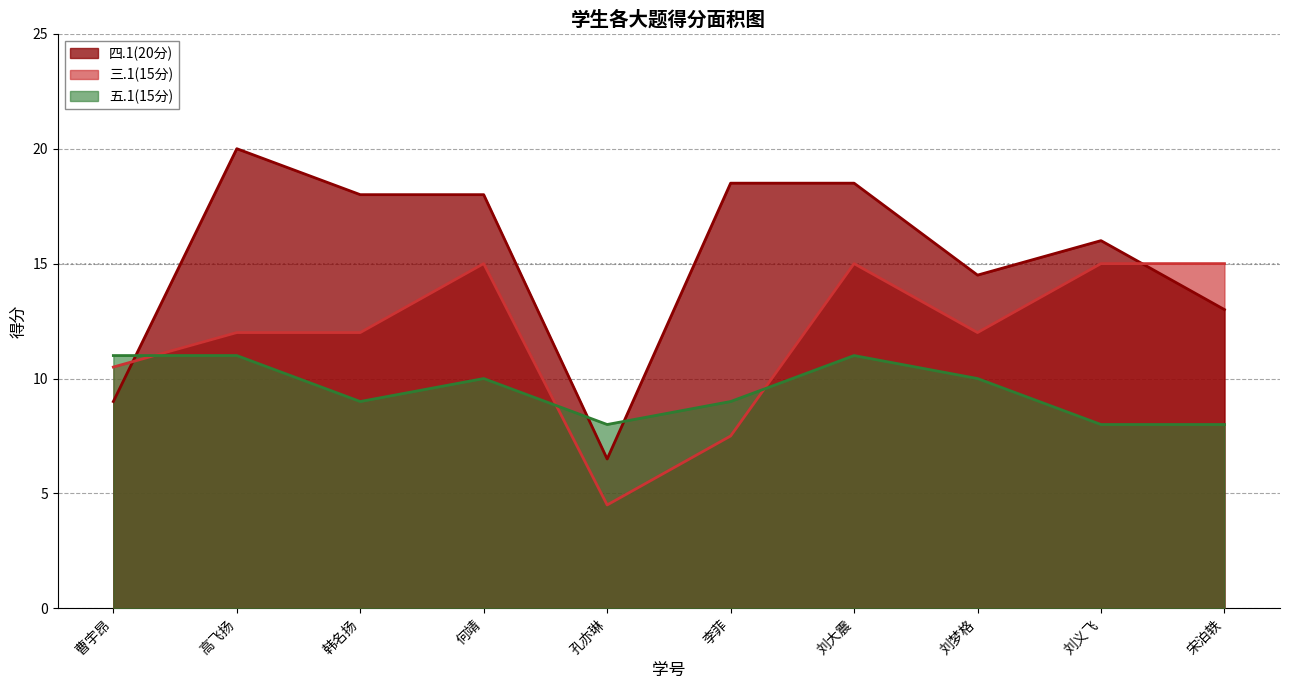

Where is the first local minimum for 五.1(15分)?

韩名扬